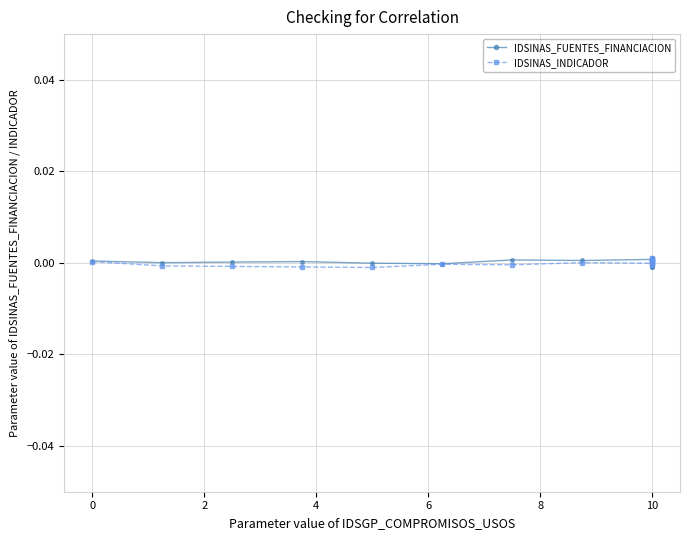

Which series has the largest total across all categories?

IDSINAS_FUENTES_FINANCIACION